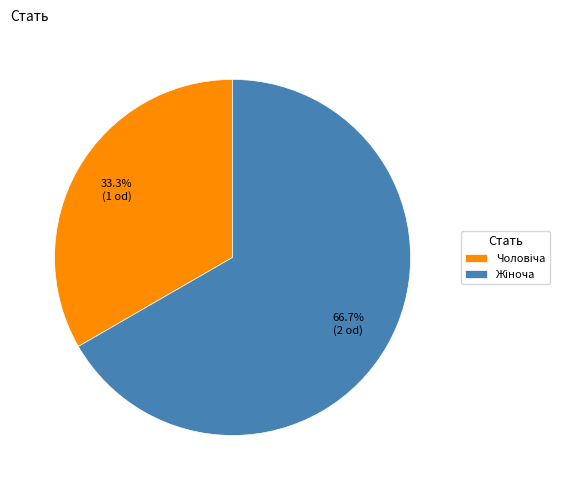

Is there any slice that represents more than half of the pie?

Yes